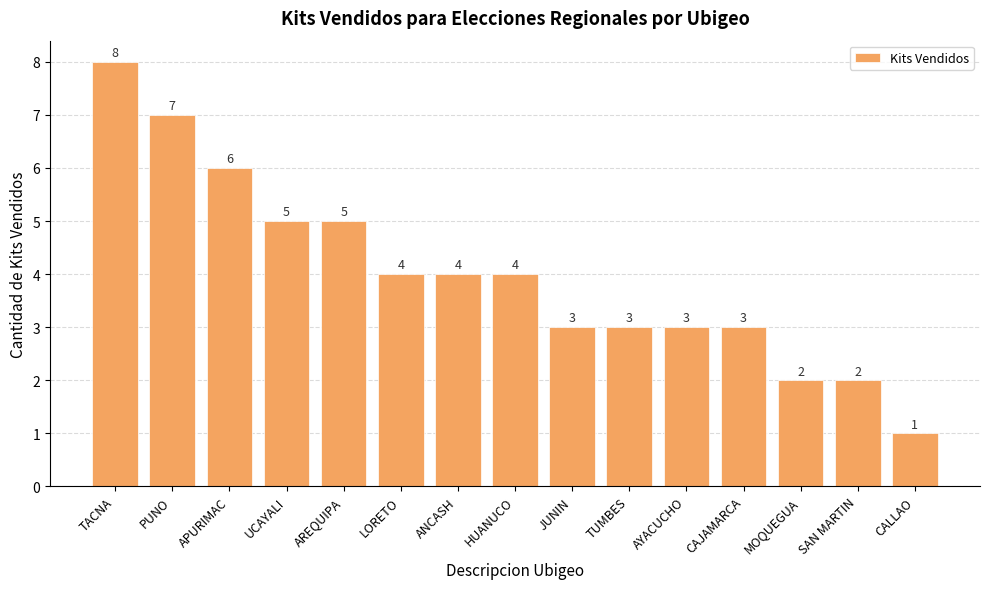

The chart shows a value of 3 at JUNIN. True or false?

True